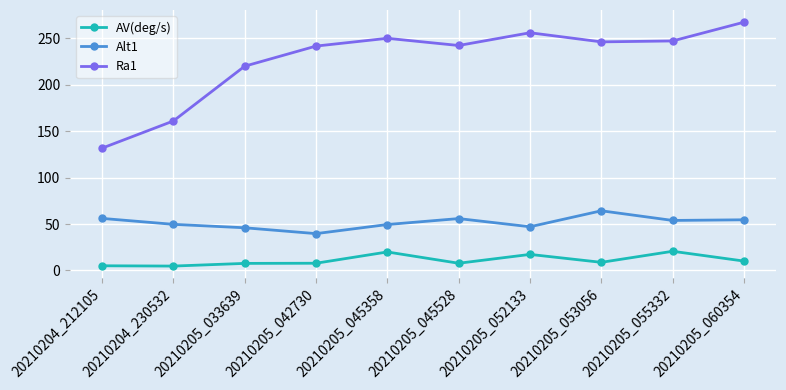

What is the sum of all AV(deg/s) values?

109.9